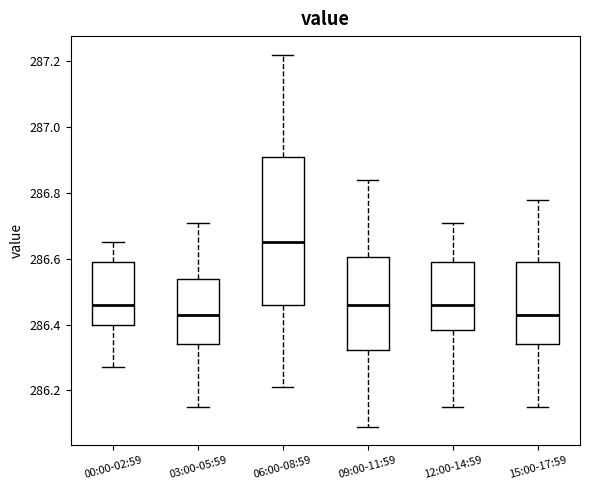

Where does the median line of the box for 00:00-02:59 sit on the y-axis? The values are not printed on the chart, so give them approximately, as read against the axis.

286.46